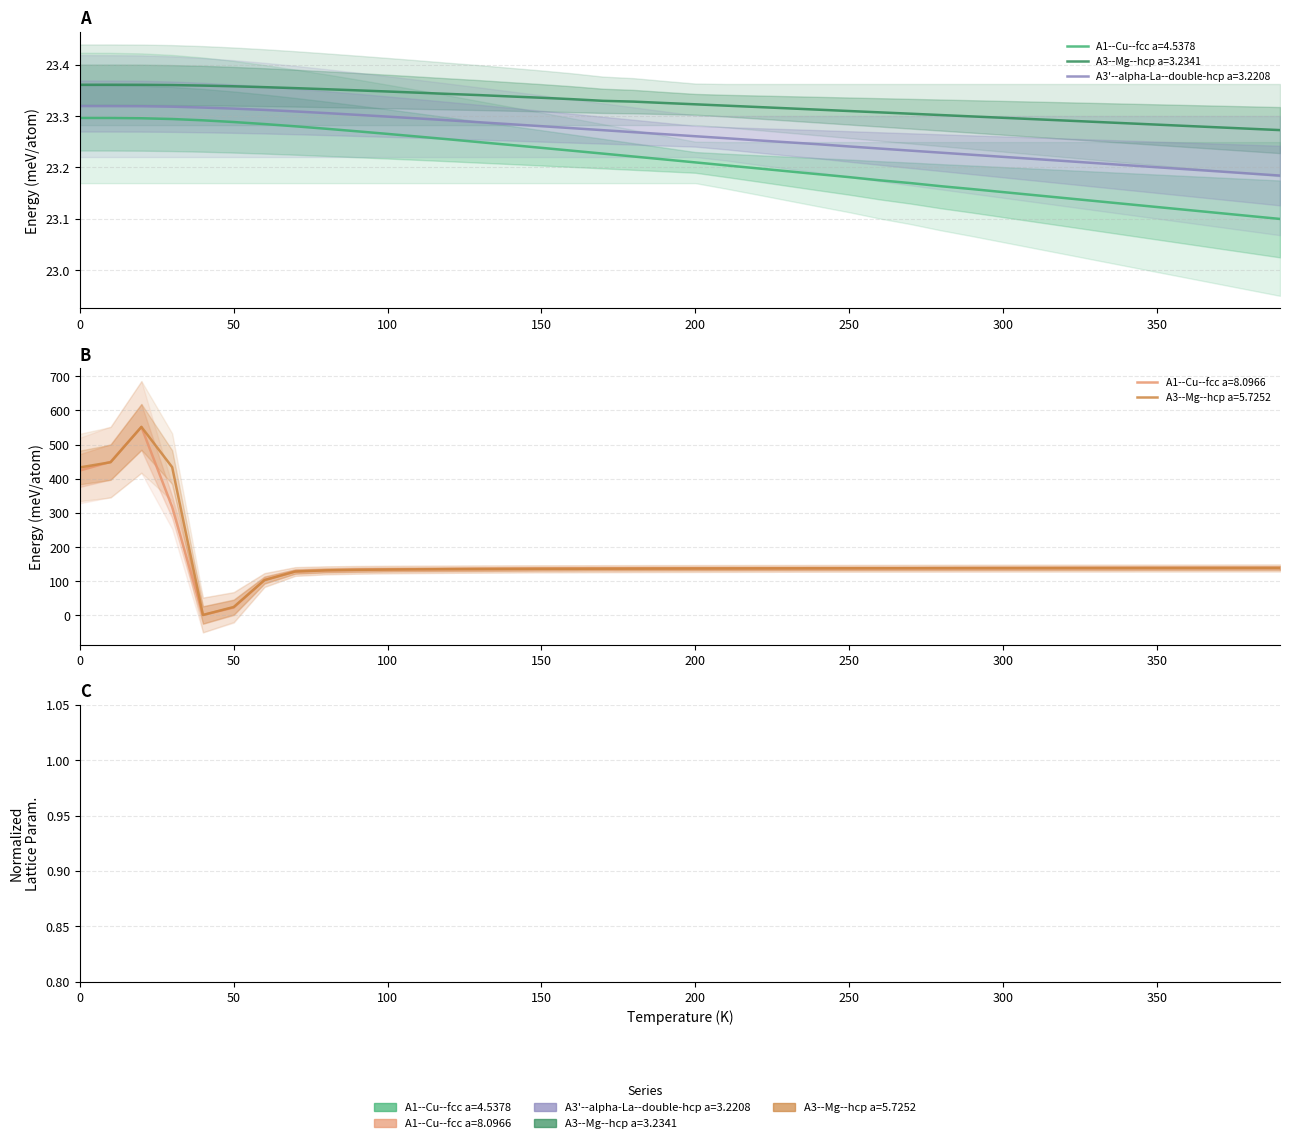

What is the difference between the highest and lowest values at 50.0?

1.6